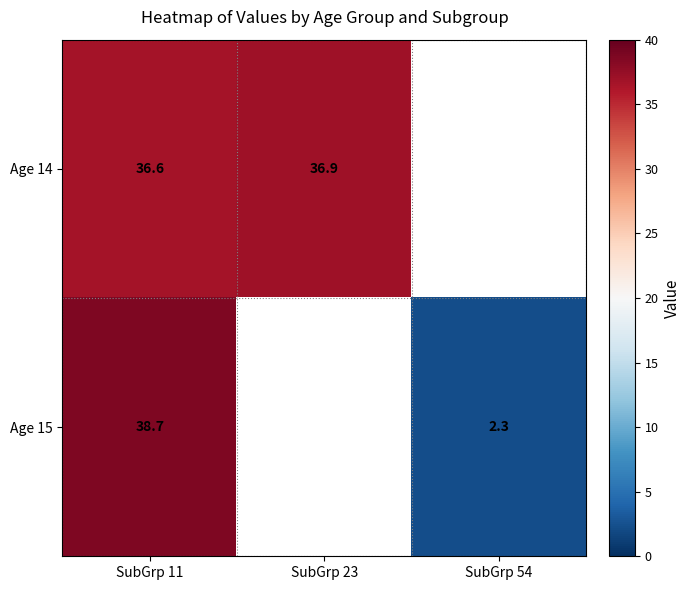

Is the value of Age 15 at SubGrp 11 greater than the value of Age 14 at SubGrp 11?

Yes